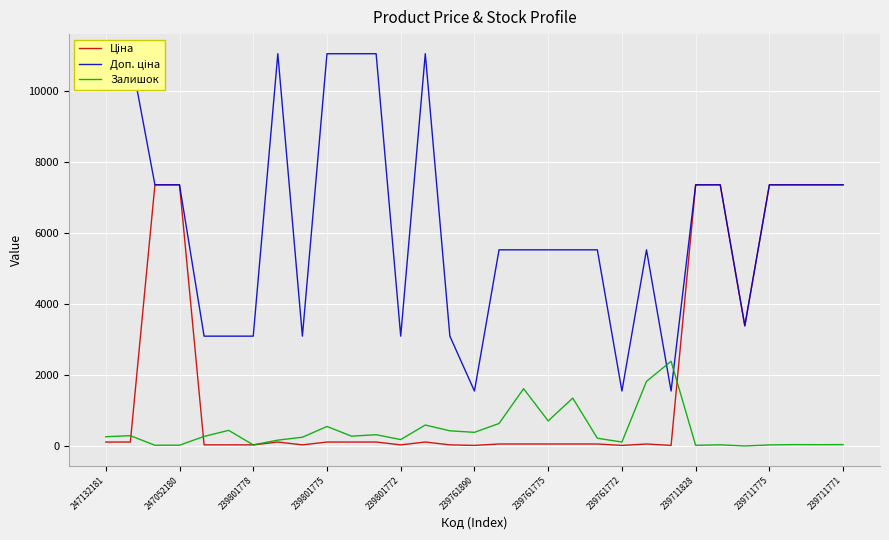

True or false: Ціна has more than 0 interior local peaks.

True